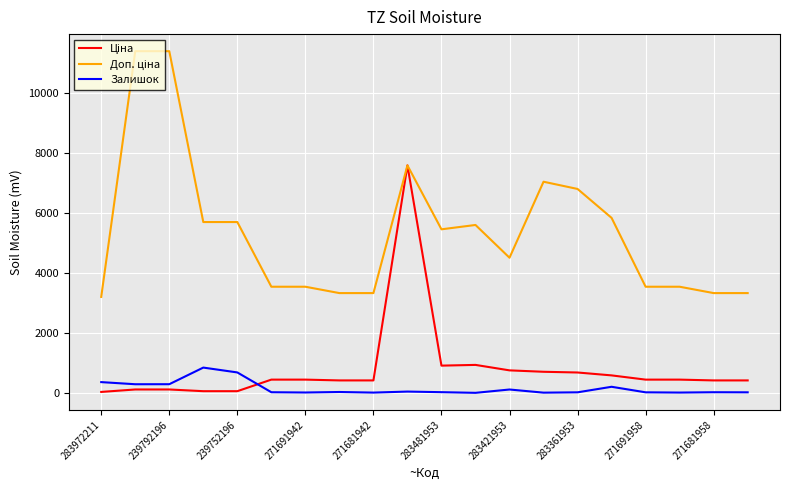

What is the greatest value displayed?

11410.0